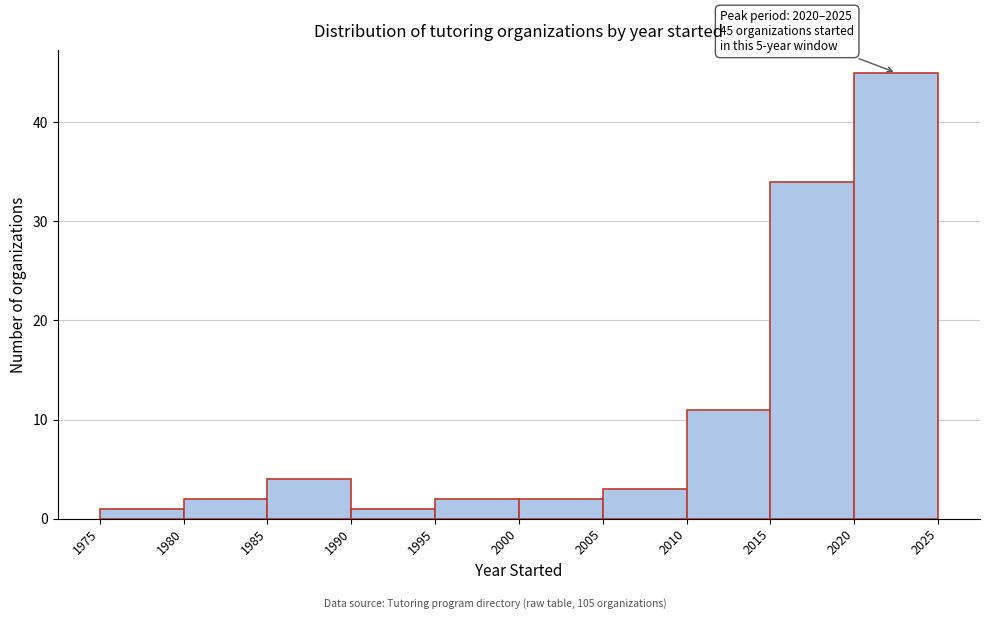

Which range on the x-axis has the tallest bar?

2020 to 2025